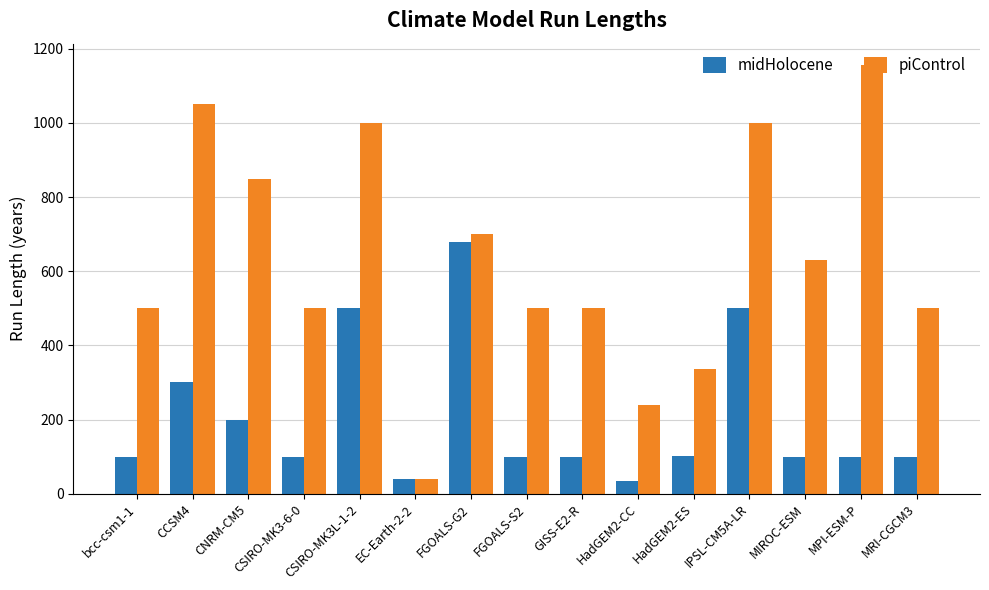

Which series has the largest range (max minus min)?

piControl